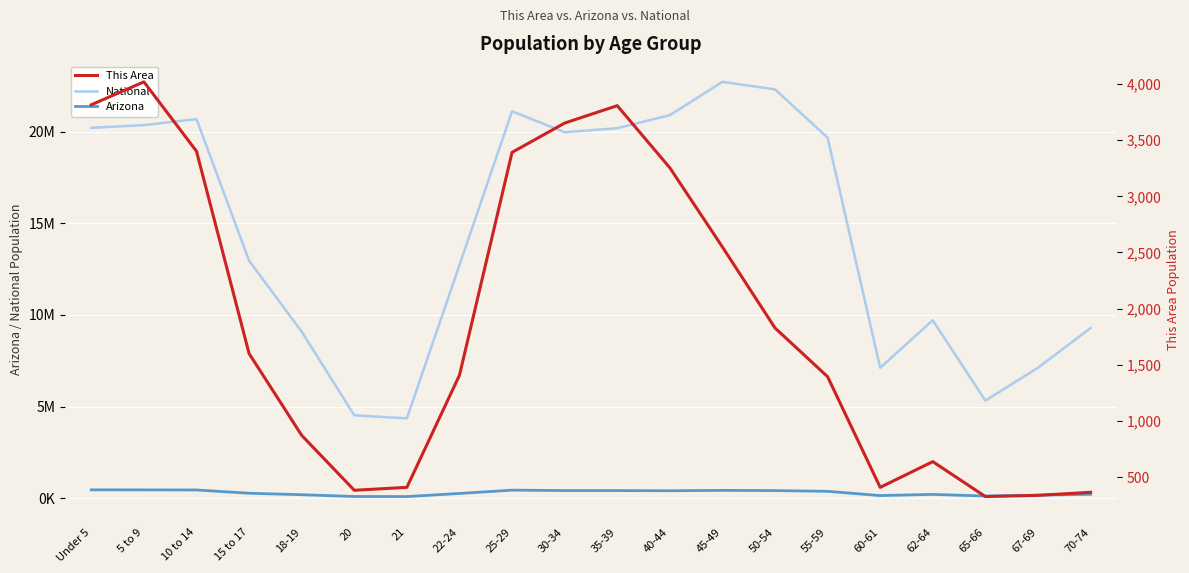

True or false: National and This Area intersect in this chart.

False